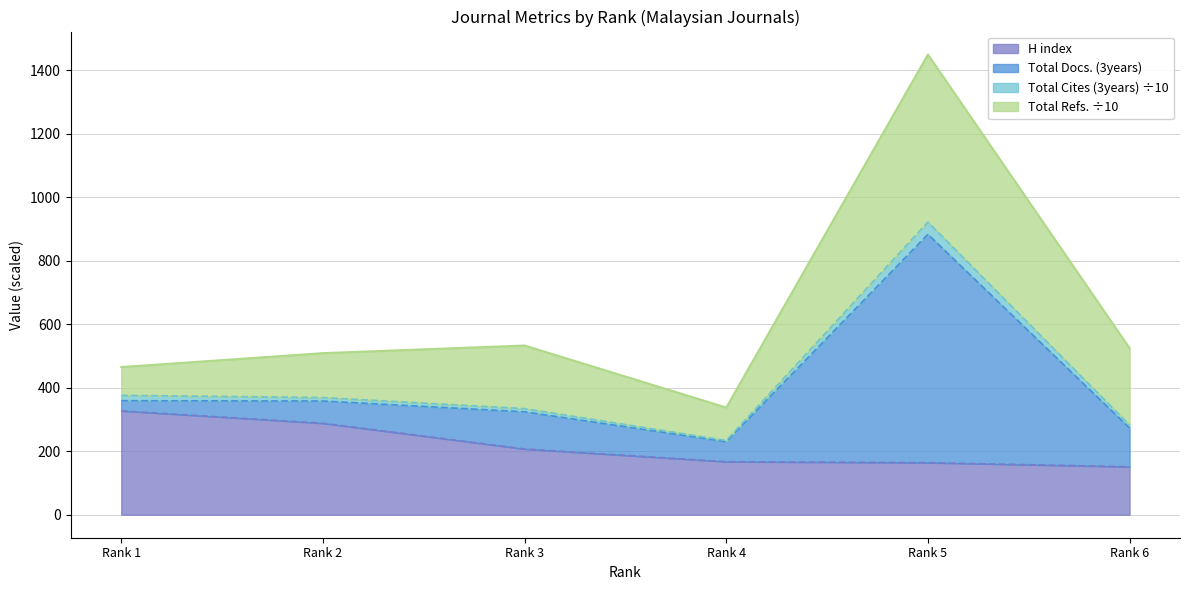

True or false: Total Docs. (3years) and Total Cites (3years) intersect in this chart.

False